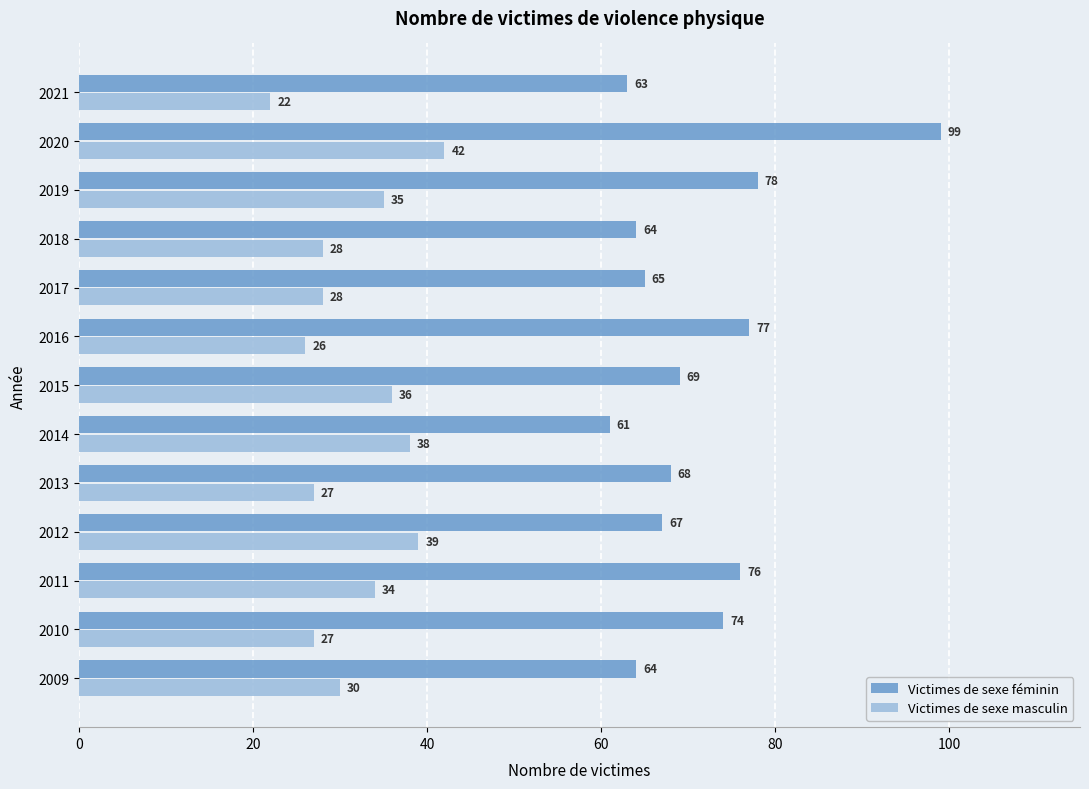

At how many categories does at least one series exceed 84?

1